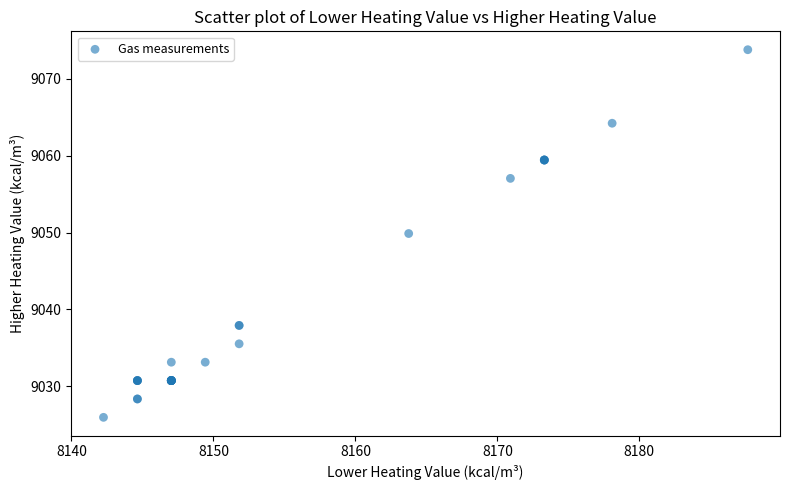

What Y value in the scatter plot is closest to 9049?

9049.9